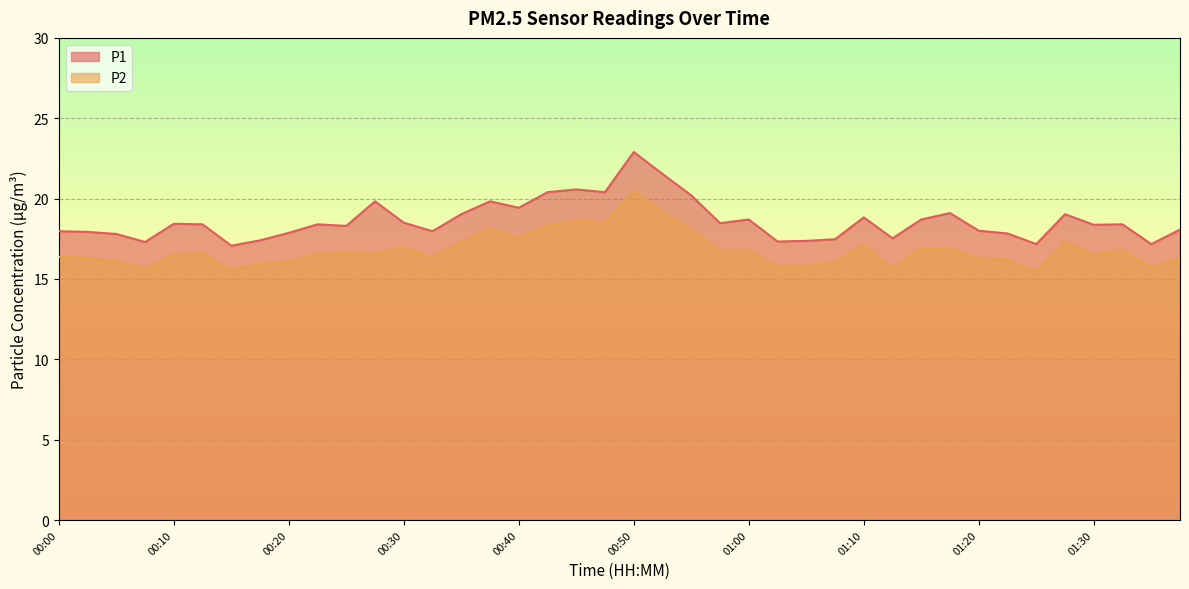

What position from the right is 01:17?

9